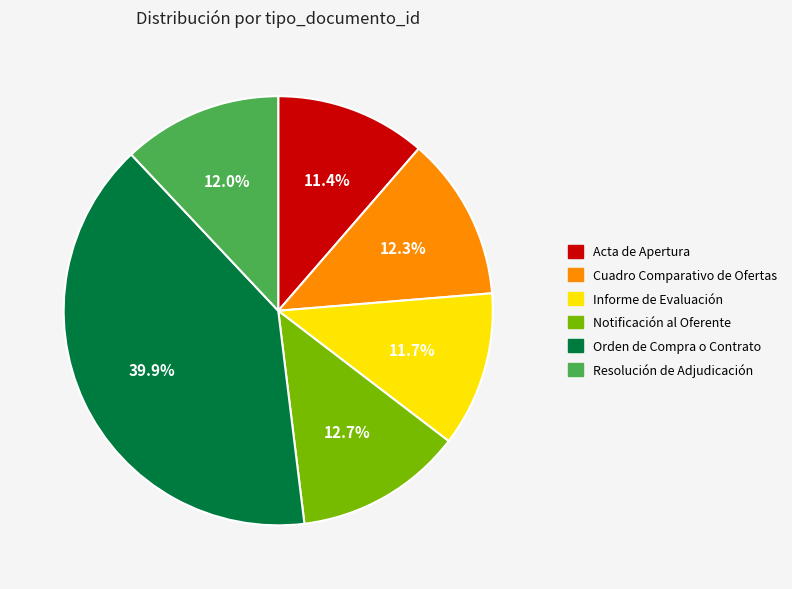

Which slice is the largest?

Orden de Compra o Contrato